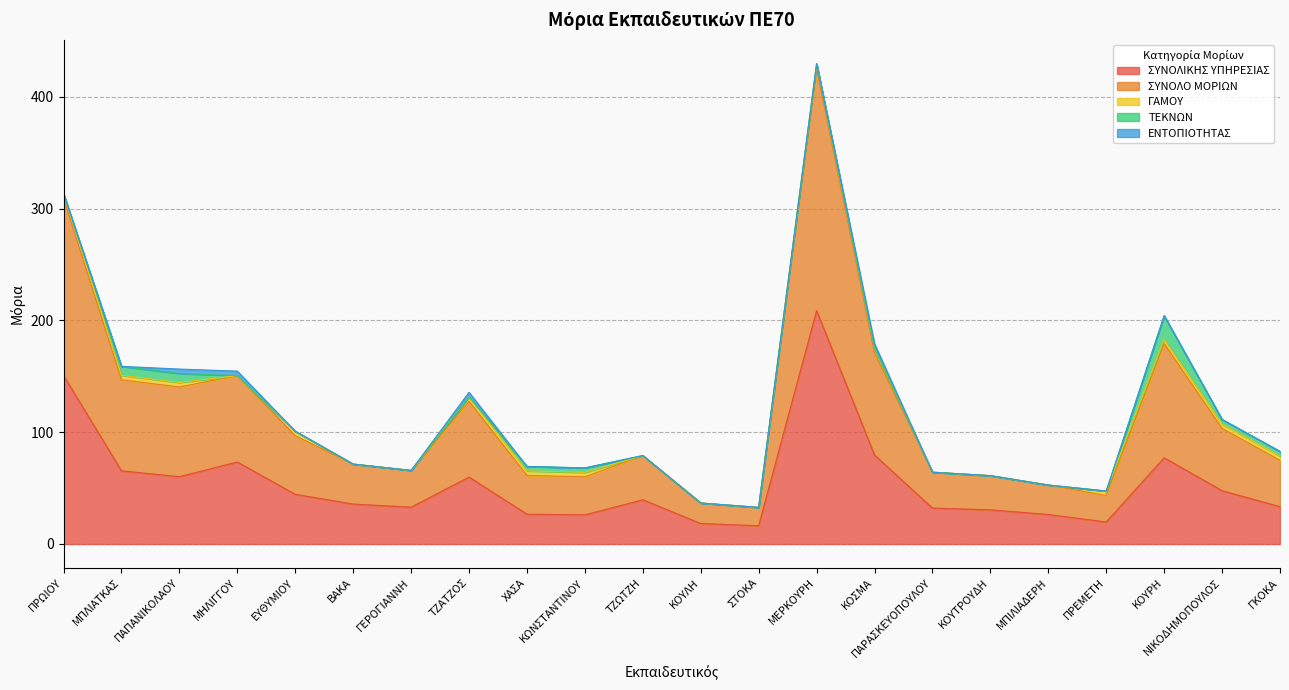

Is the value of ΣΥΝΟΛΙΚΗΣ ΥΠΗΡΕΣΙΑΣ at ΜΗΛΙΓΓΟΥ greater than the value of ΕΝΤΟΠΙΟΤΗΤΑΣ at ΤΖΑΤΖΟΣ?

Yes